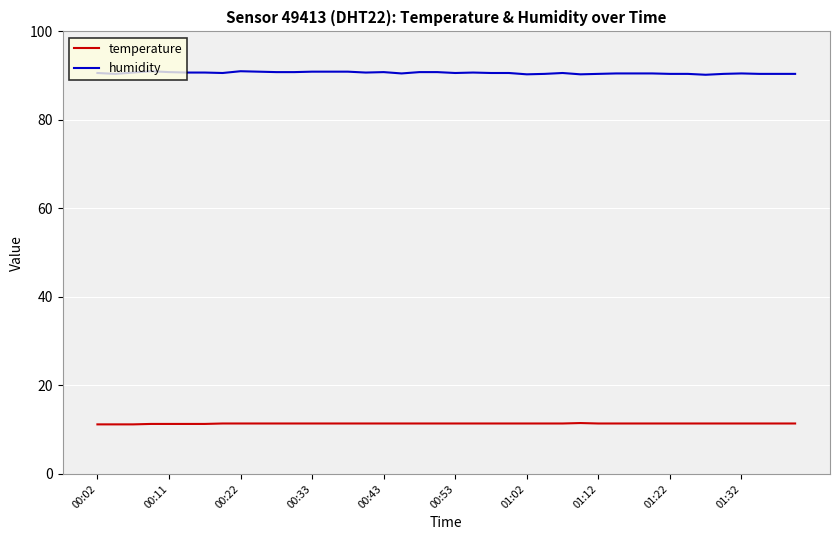

Does the chart have visible grid lines?

Yes